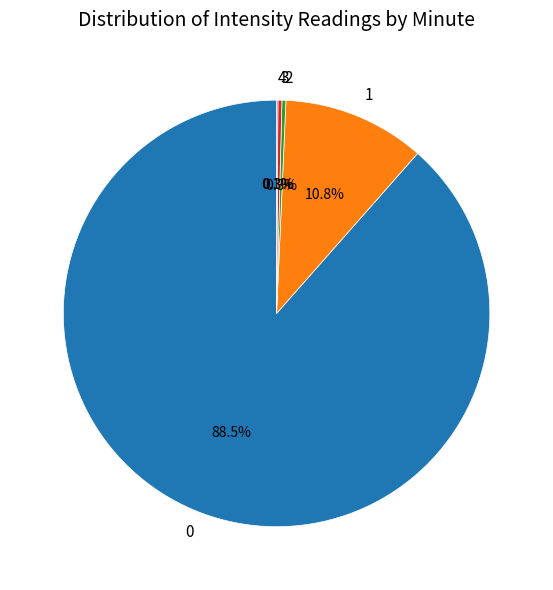

Is it true that 2 is 11% of the pie?

False